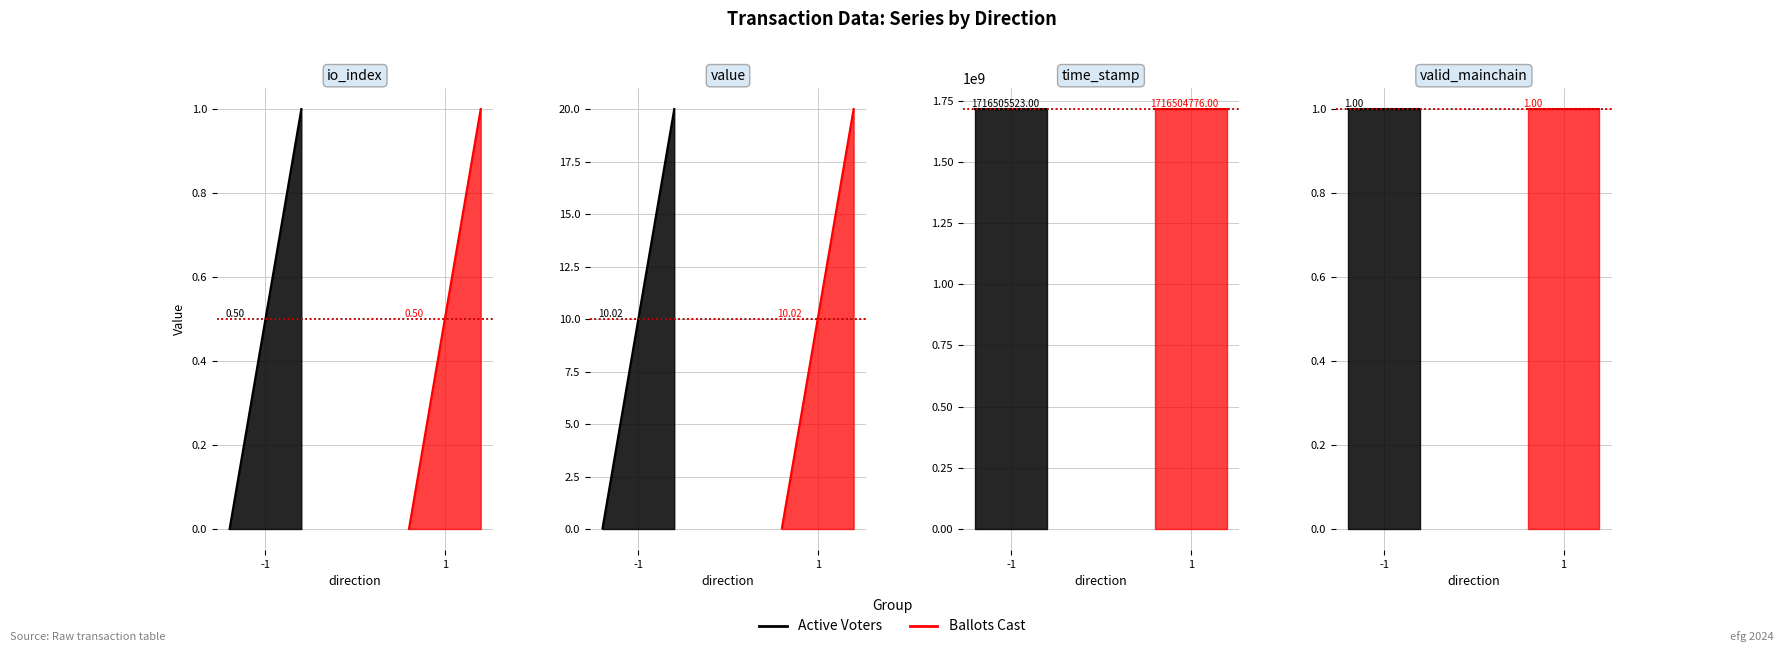

Which series has the widest spread of values?

time_stamp